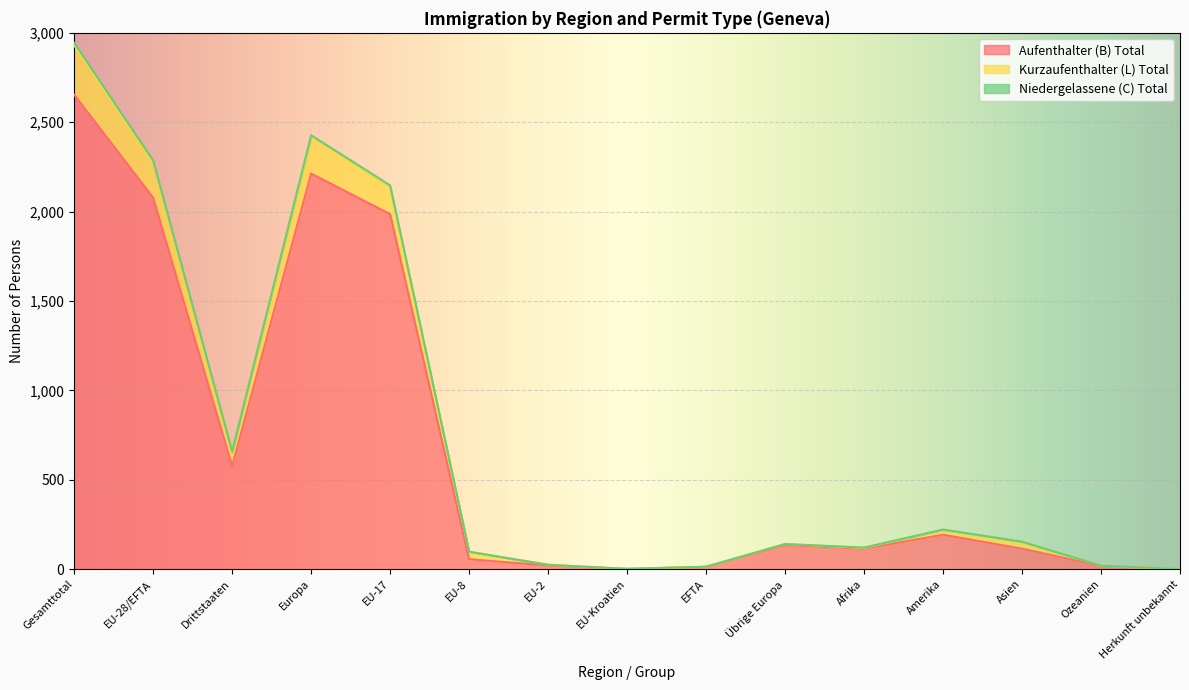

True or false: Kurzaufenthalter (L) Total has more than 2 points higher than both neighbors.

True